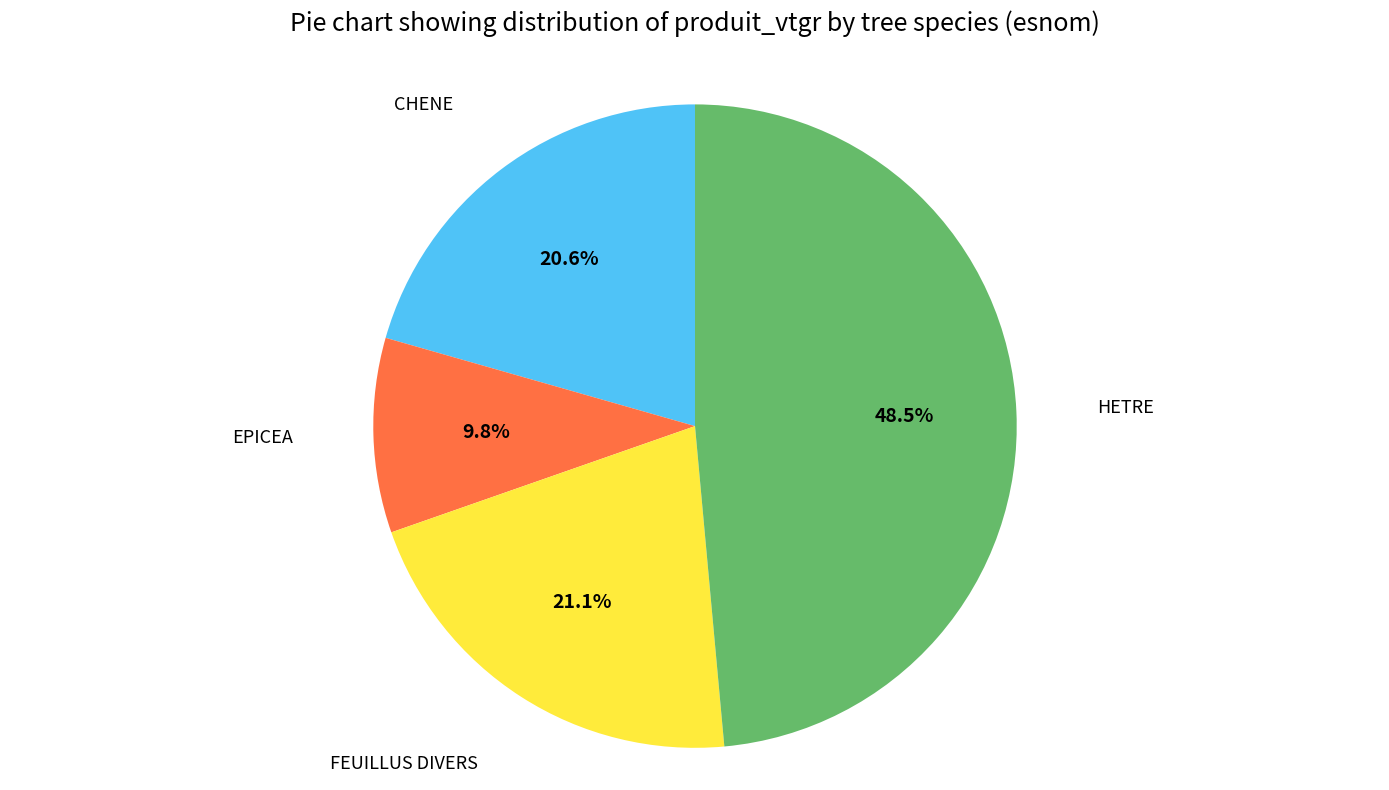

Is there any slice that represents more than half of the pie?

No